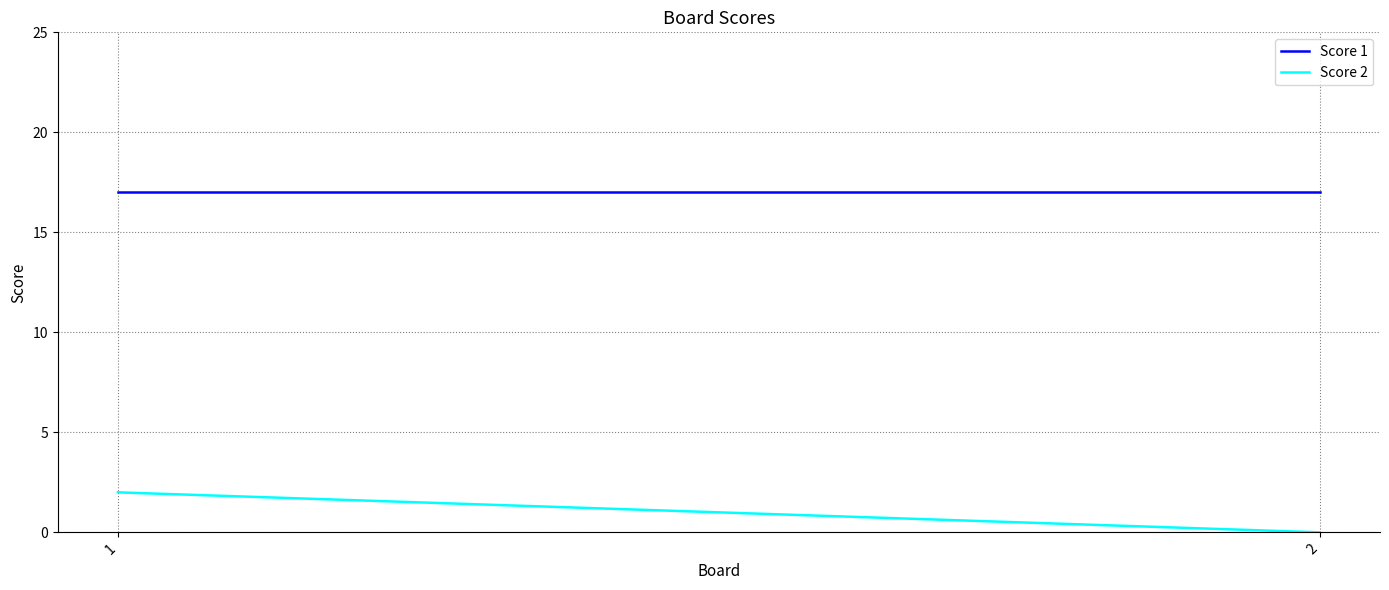

Rank the series by their maximum value, from lowest to highest.

Score 2, Score 1